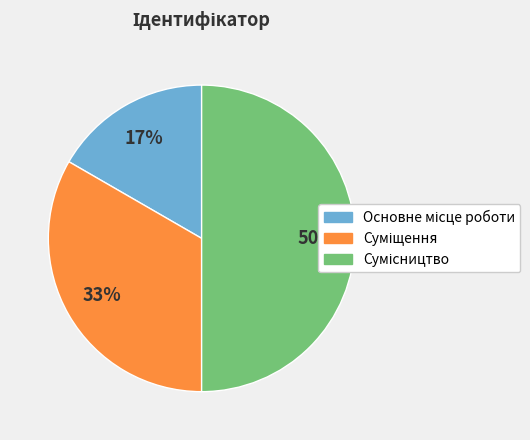

To the nearest percent, what is the average slice percentage?

33%